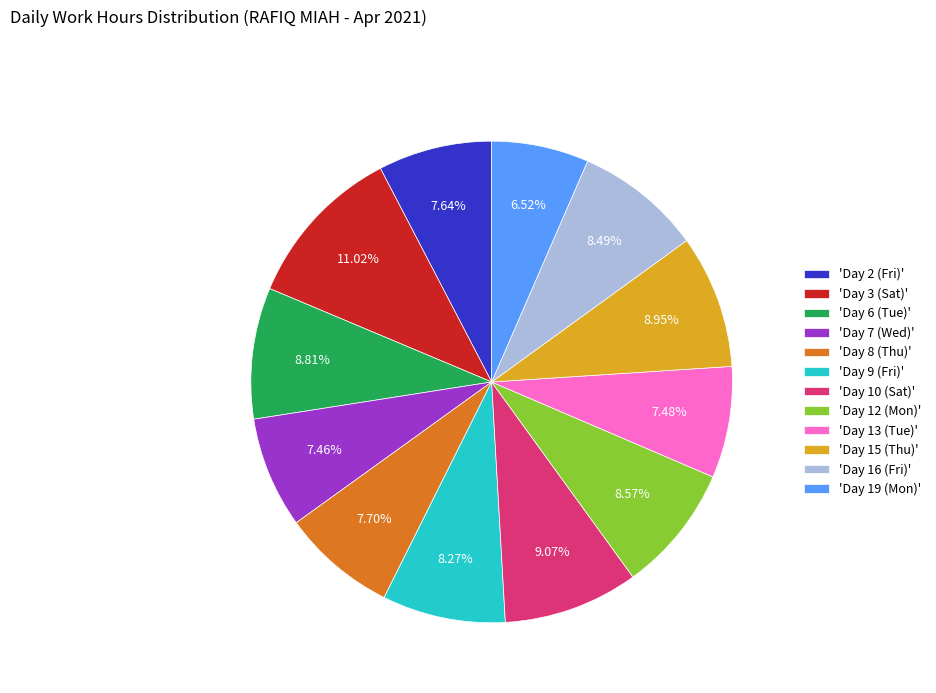

Which has a higher value, 'Day 13 (Tue)' or 'Day 3 (Sat)'?

'Day 3 (Sat)'